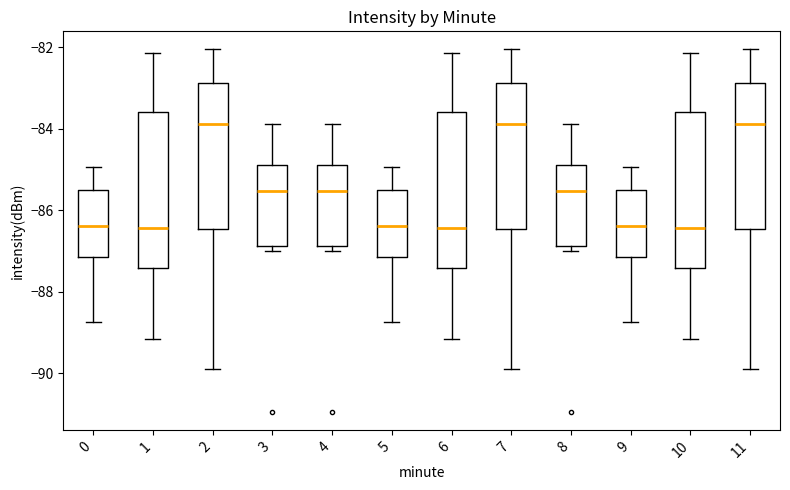

Where is the lower edge of the box at x = 2 on the y-axis? The values are not printed on the chart, so give them approximately, as read against the axis.

-86.4